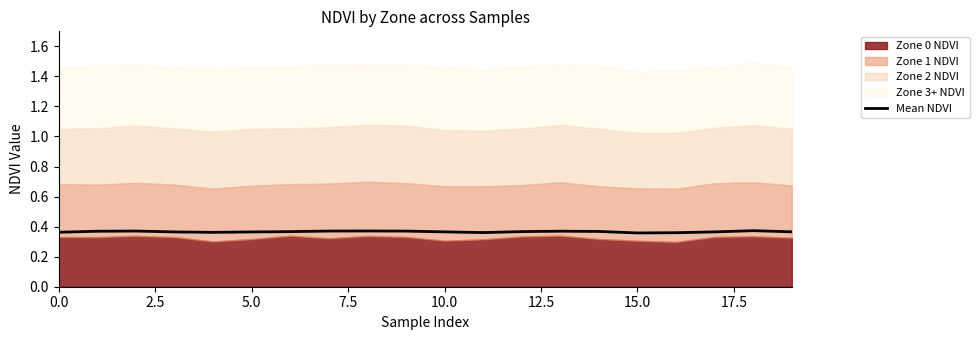

What is the approximate value at 5.0?

0.4